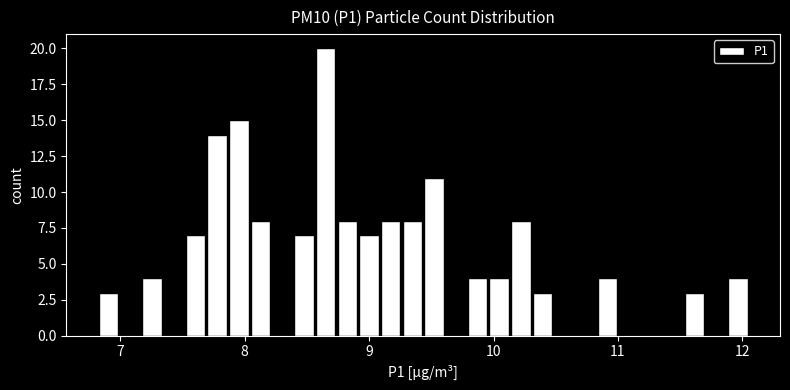

Around what value on the x-axis is the tallest bar? Give the approximate position of its centre, as read against the axis.

8.7